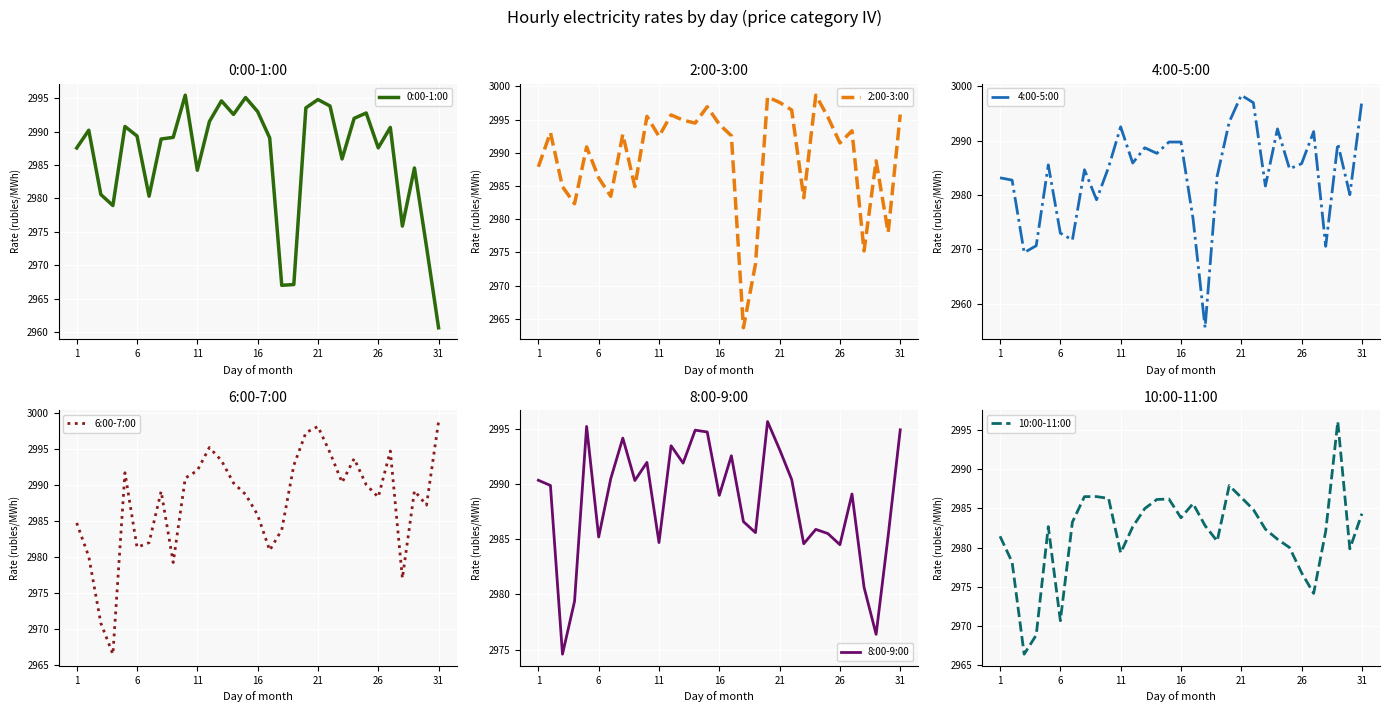

What is the minimum value for 0:00-1:00?

2960.7